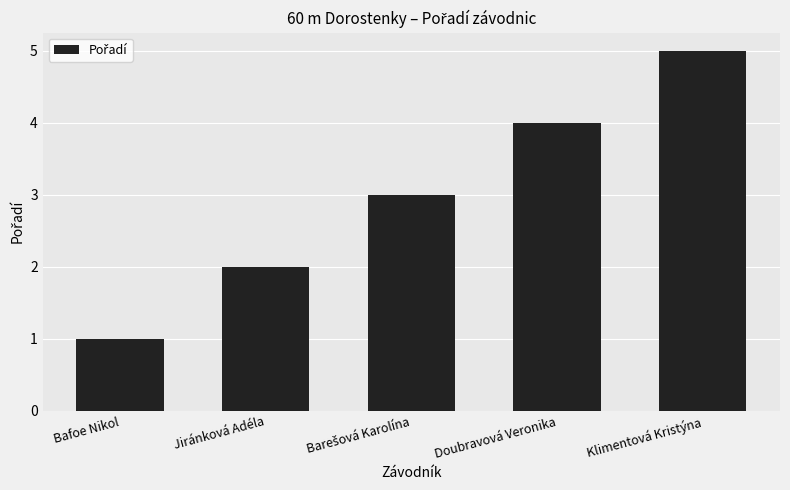

Are the bars grouped side by side (vs. stacked)?

No